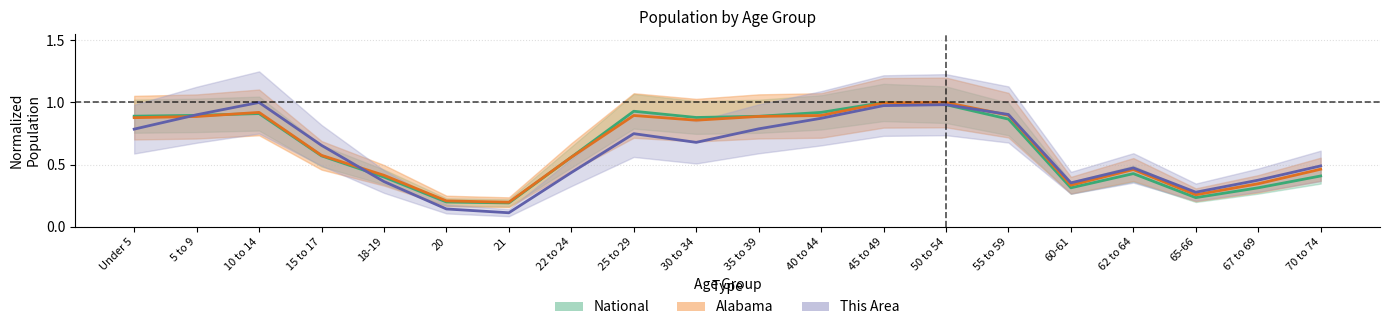

What position from the right is 62 to 64?

4